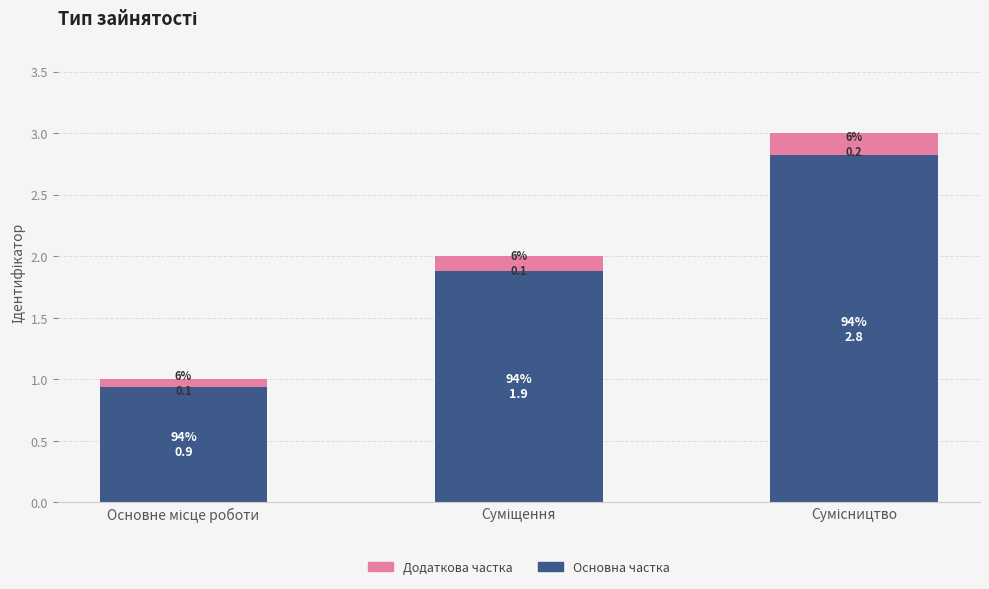

Does the chart contain any negative values?

No